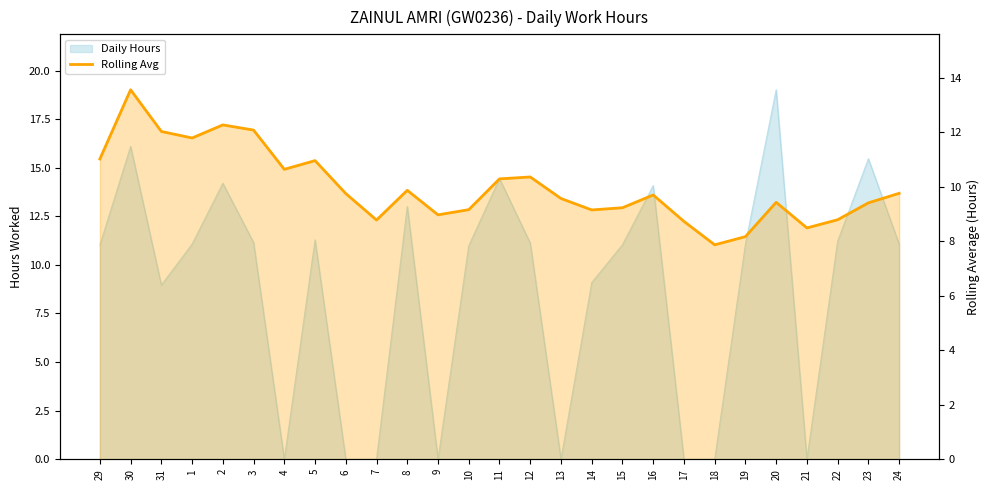

How many points are higher than both their immediate neighbors (excluding endpoints)?

7